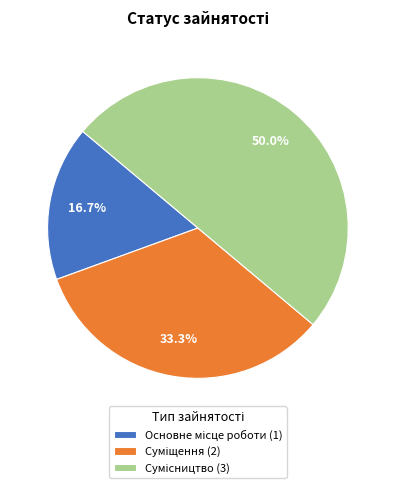

To the nearest percent, what is the difference between the largest and smallest slice percentages?

33%